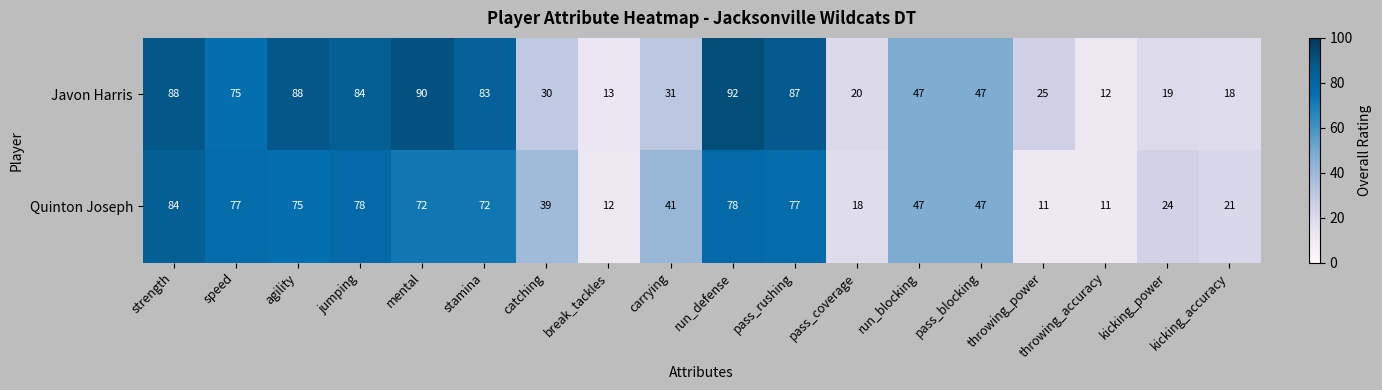

What is the difference between the maximum and second lowest values in the Javon Harris series?

79